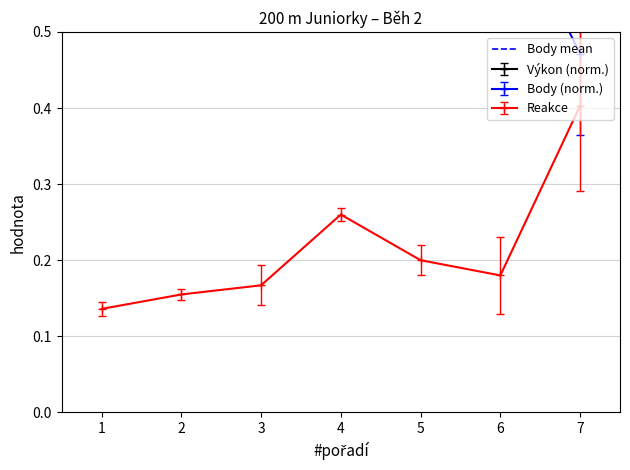

How many Reakce values are between 0 and 1?

7